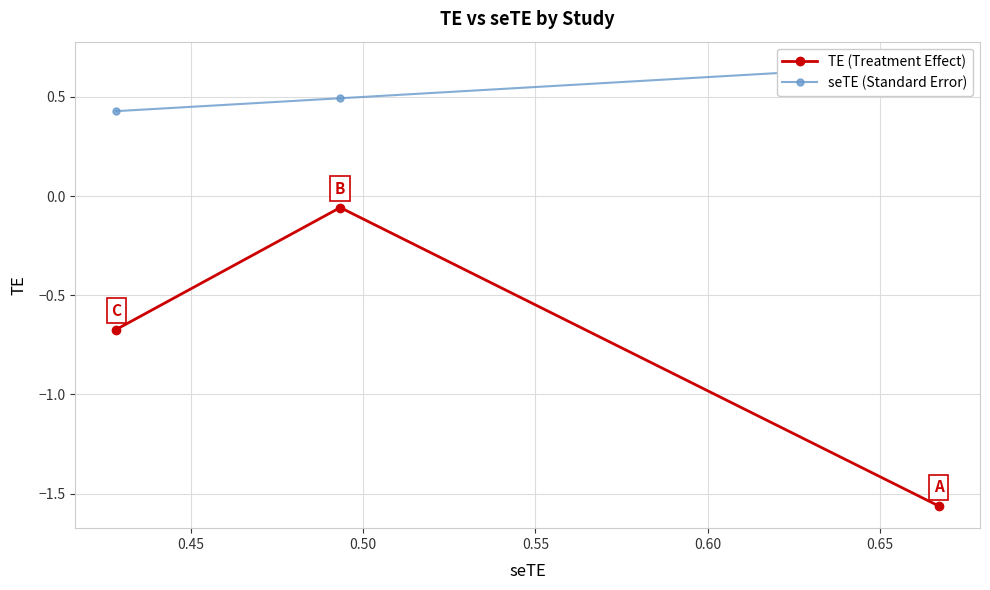

List the series in order of their peak value, highest first.

seTE (Standard Error), TE (Treatment Effect)